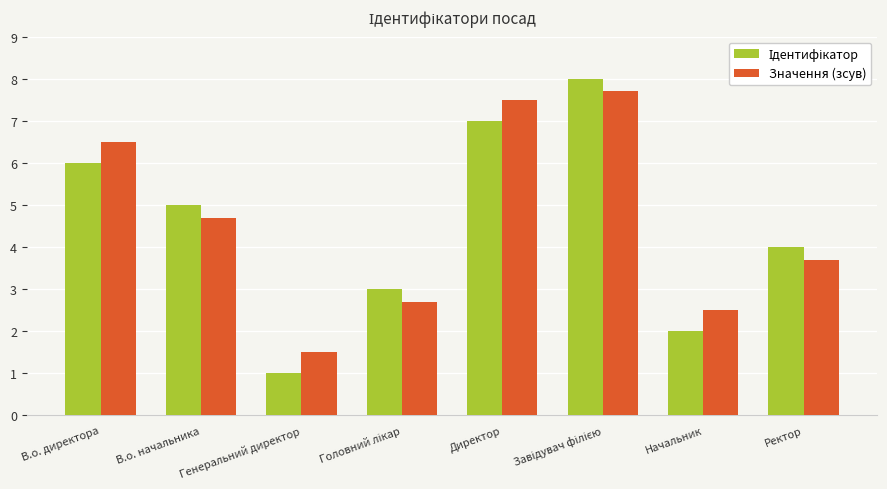

What is the lowest value of the Значення (зсув) series?

1.5